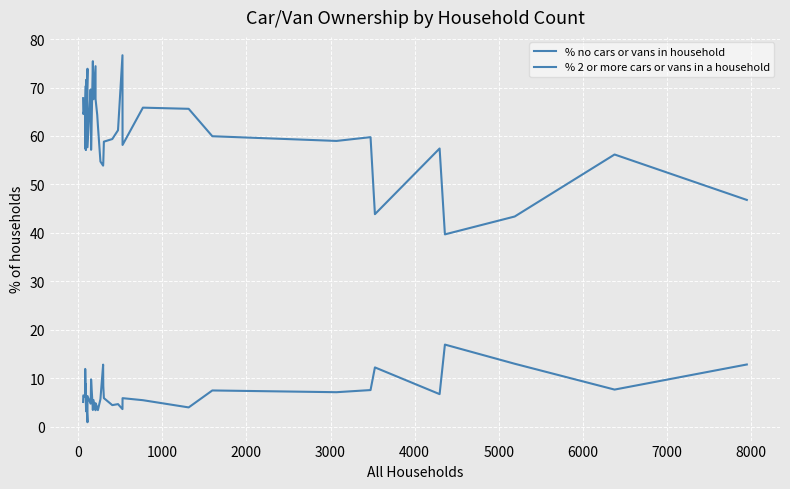

At how many categories does at least one series exceed 69?

7